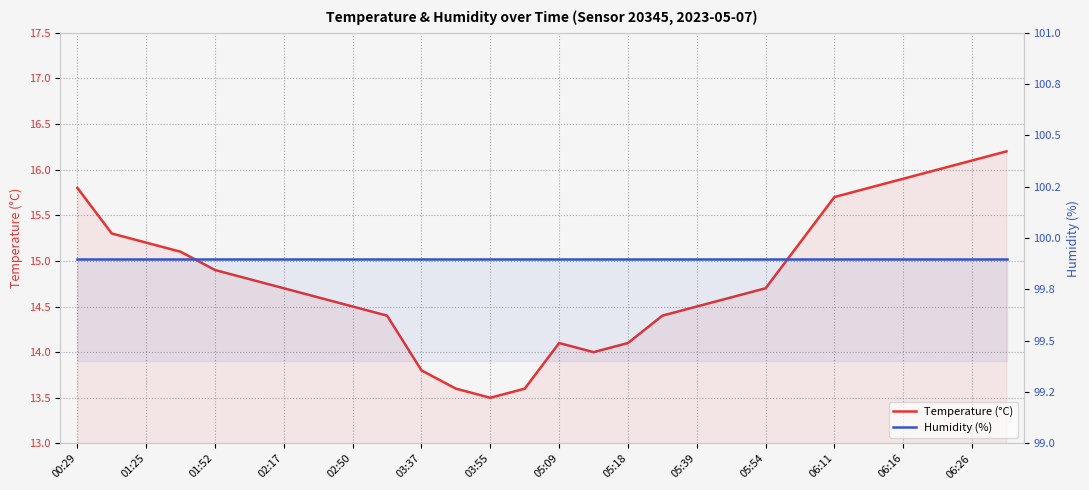

True or false: humidity and temperature cross at least once.

False